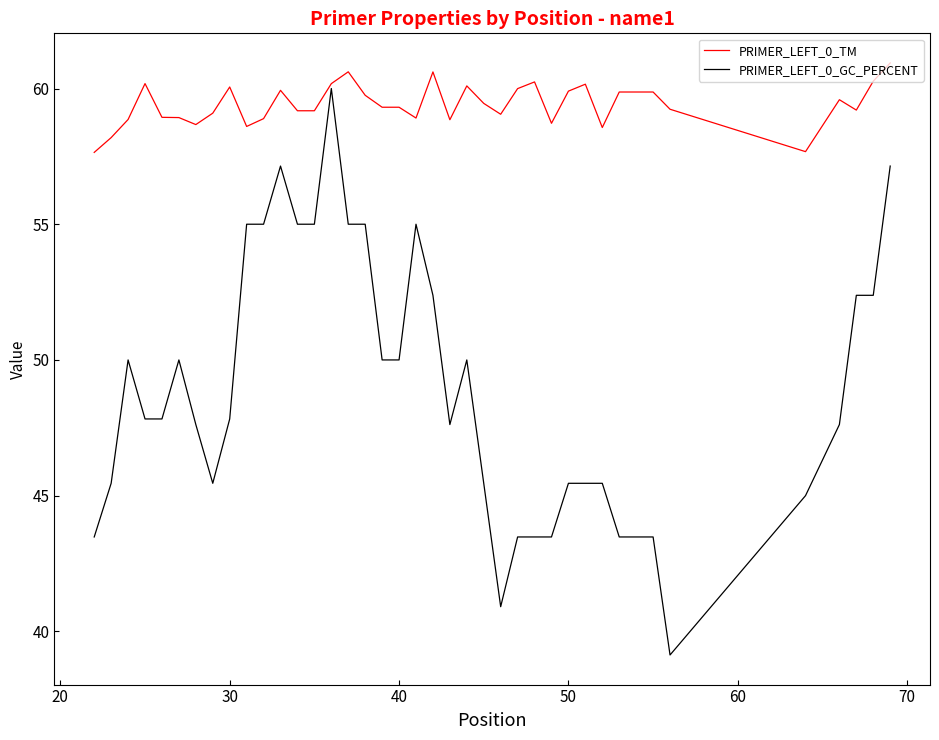

What is the greatest value displayed?

60.9